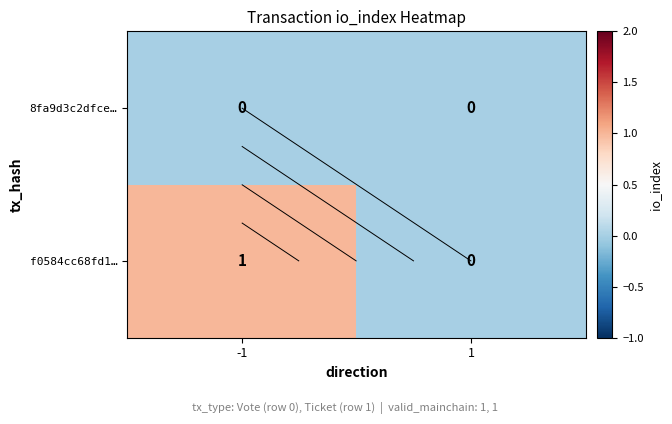

Which category has the highest value in the 8fa9d3c2dfce… series?

-1